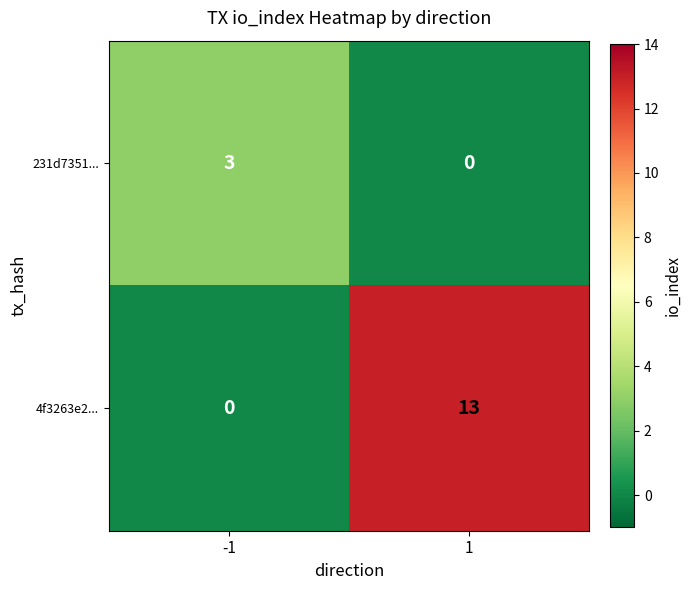

How many series are shown in this chart?

2